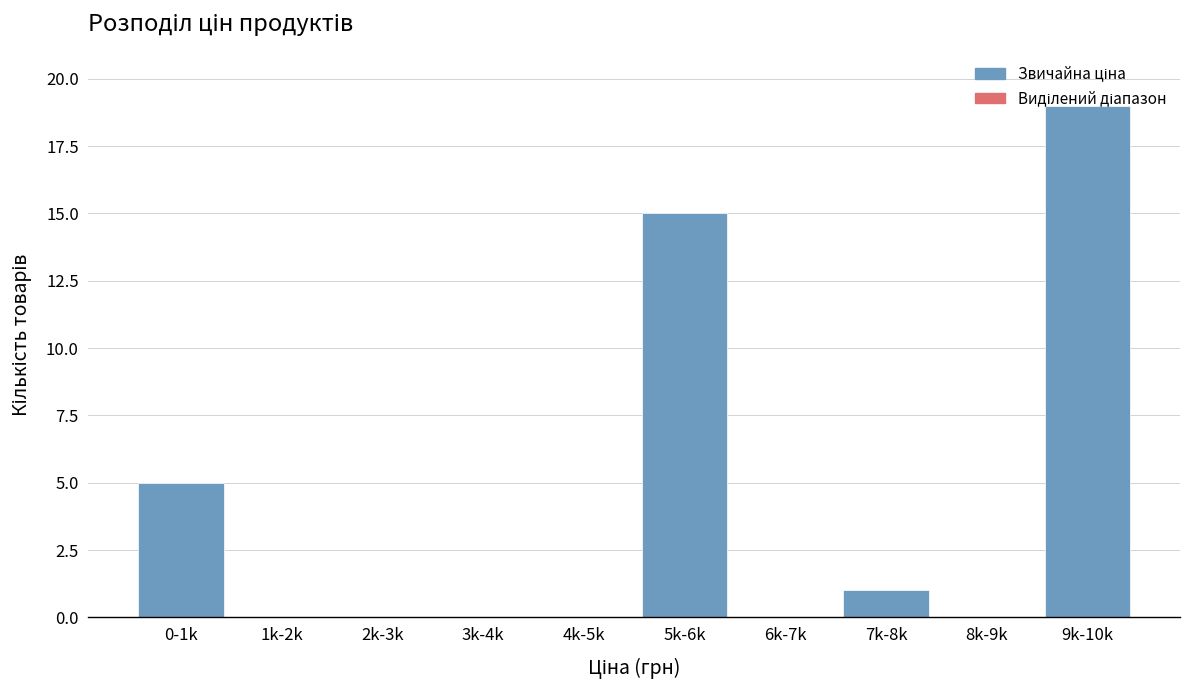

Which label corresponds to the largest value in the chart?

9k-10k